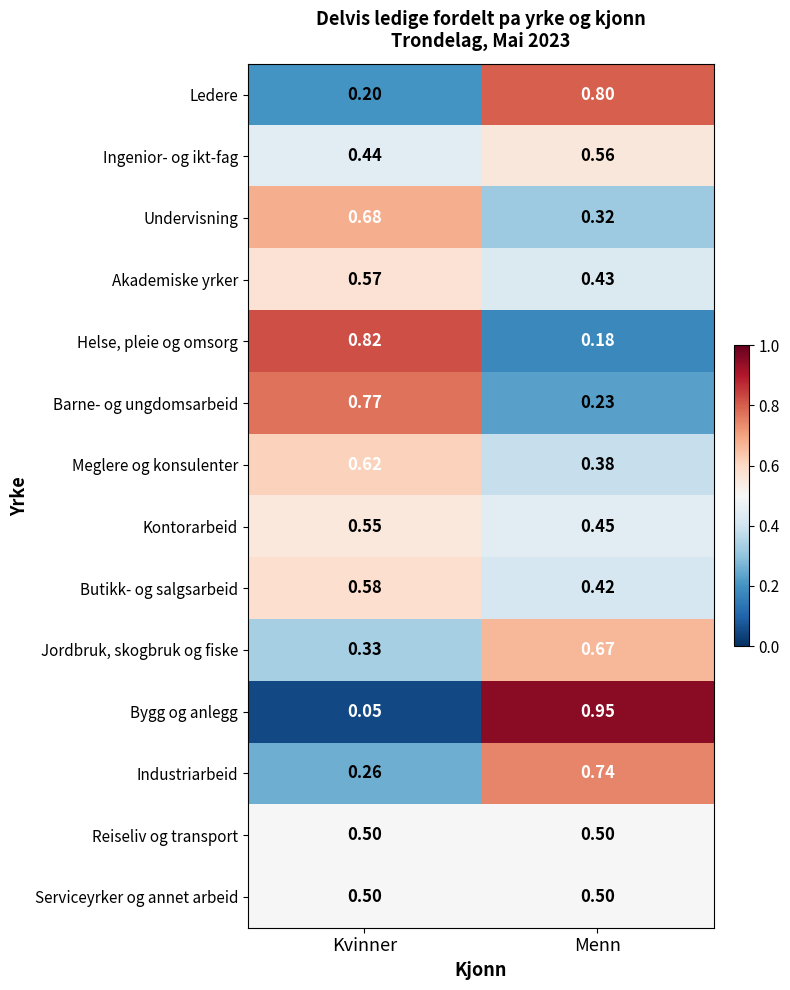

At which label does Helse, pleie og omsorg reach its minimum?

Menn